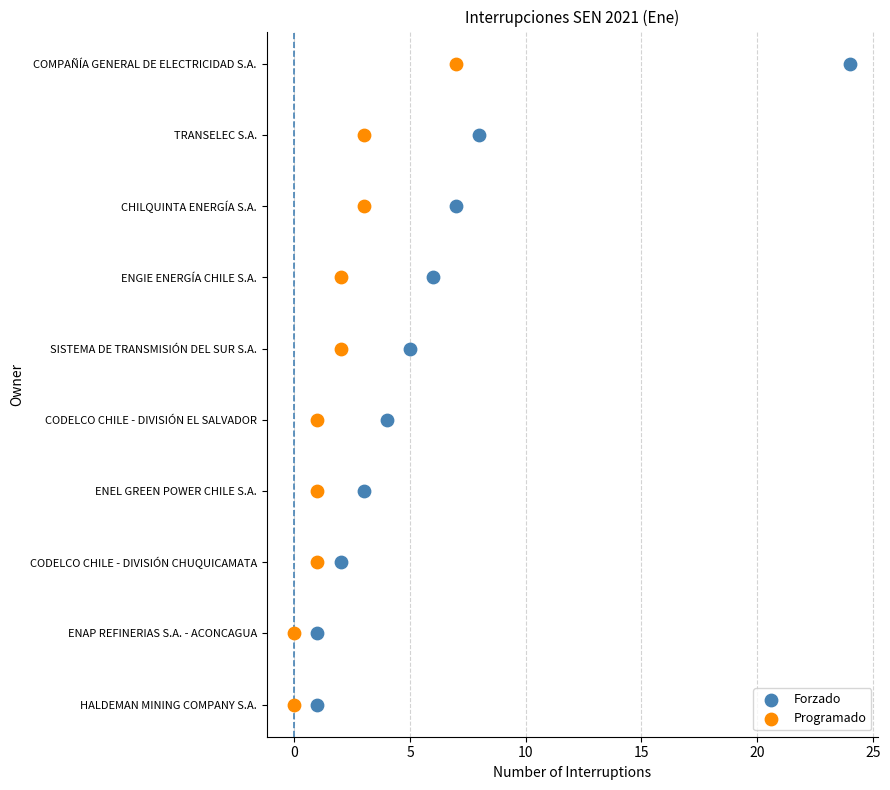

What are all the series names shown in the legend?

Forzado, Programado